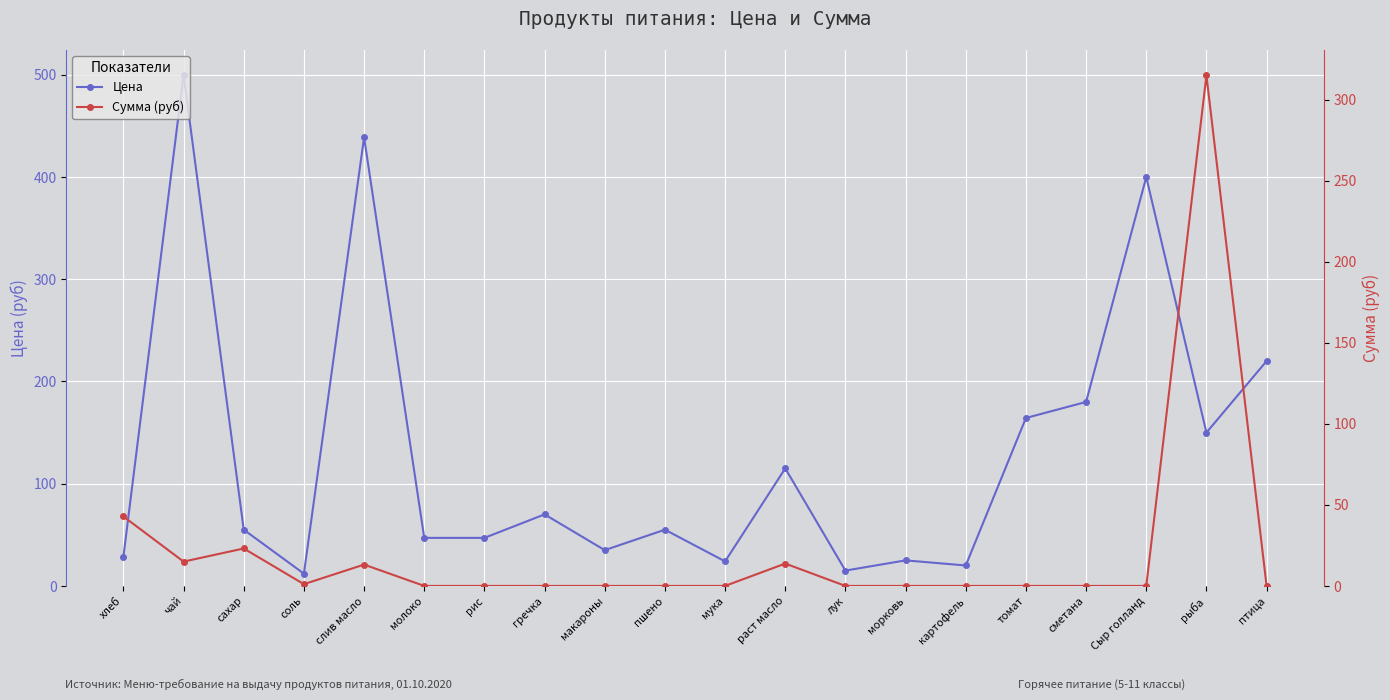

Rank the series by their maximum value, from highest to lowest.

Цена, Сумма (руб)